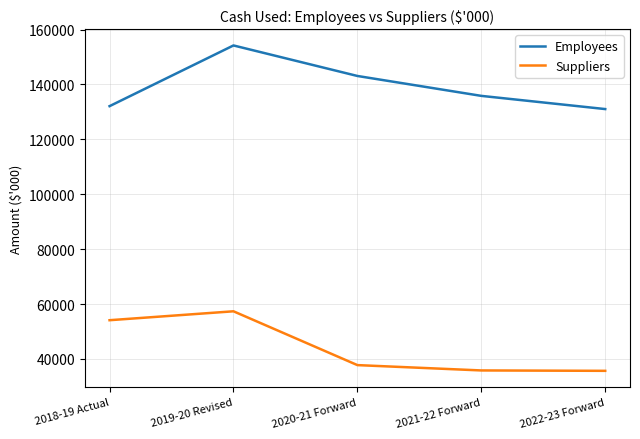

What is the difference between the Employees values at 2020-21 Forward and 2022-23 Forward?

12058